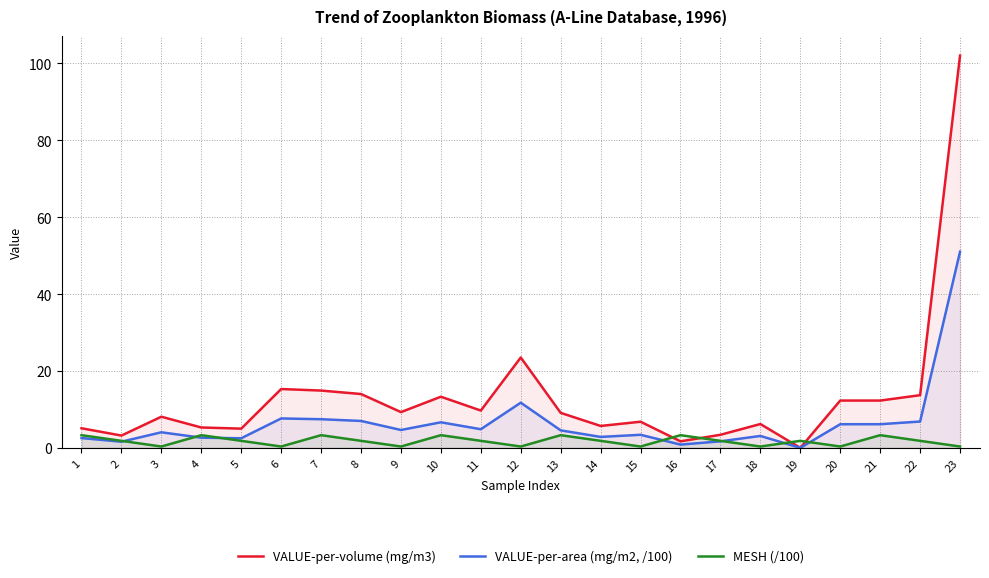

Is the value of VALUE-per-volume (mg/m3) at 16 greater than the value of VALUE-per-area (mg/m2, /100) at 4?

No